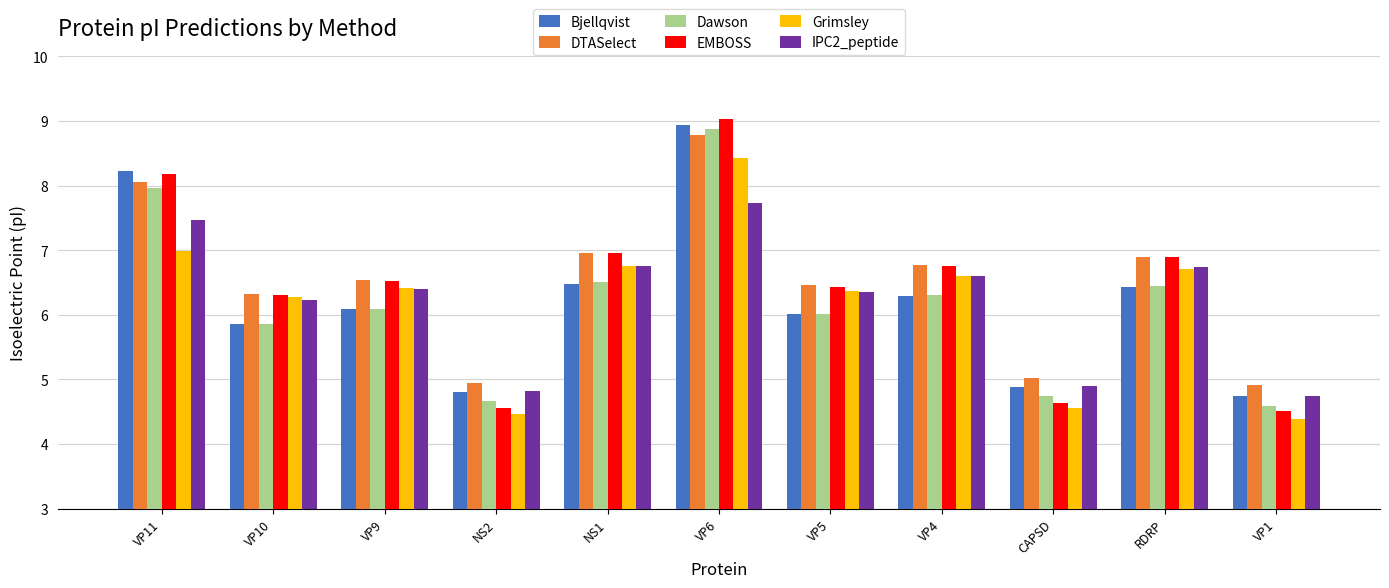

True or false: Bjellqvist has a value of 9.8 at VP9.

False